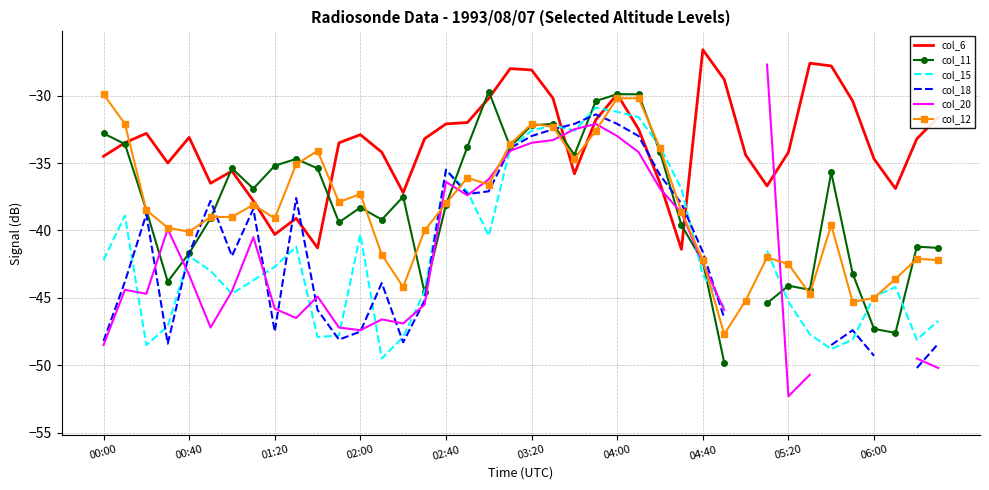

Between 18 and 33, which is larger?

33